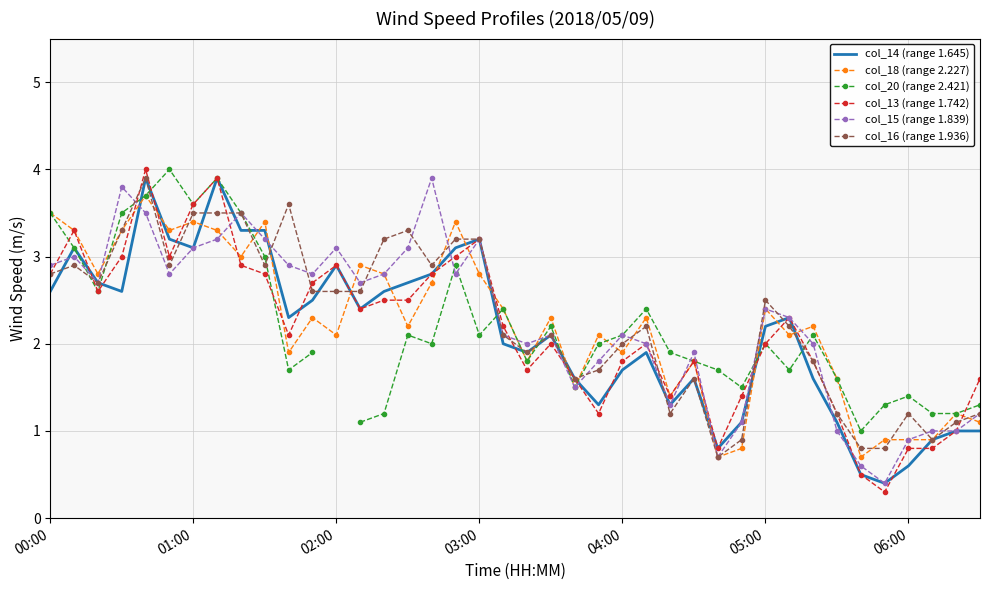

Where does the col_20 (range 2.421) series first go above 2?

00:00